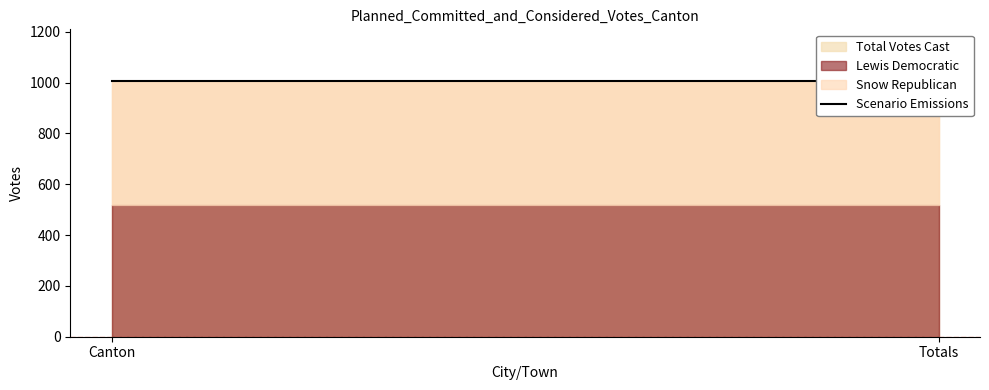

Read the Snow Republican value at Canton.

488